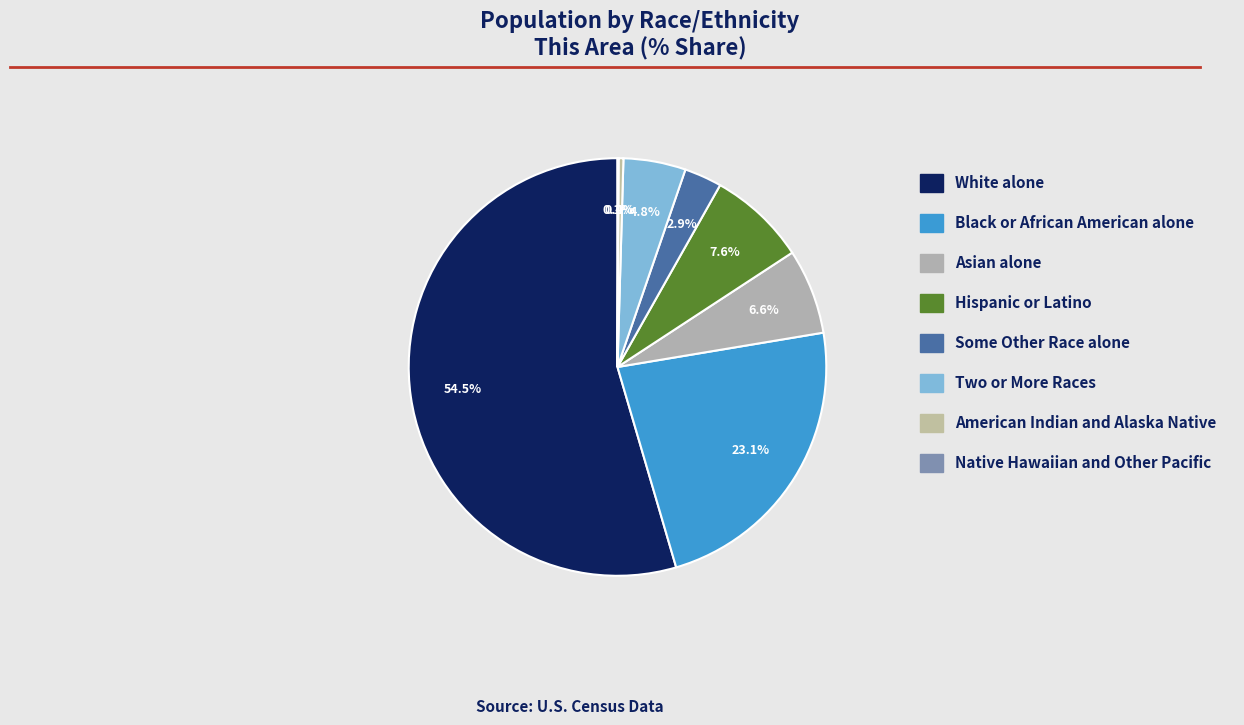

What percentage is NOT represented by Some Other Race alone?

97.1%